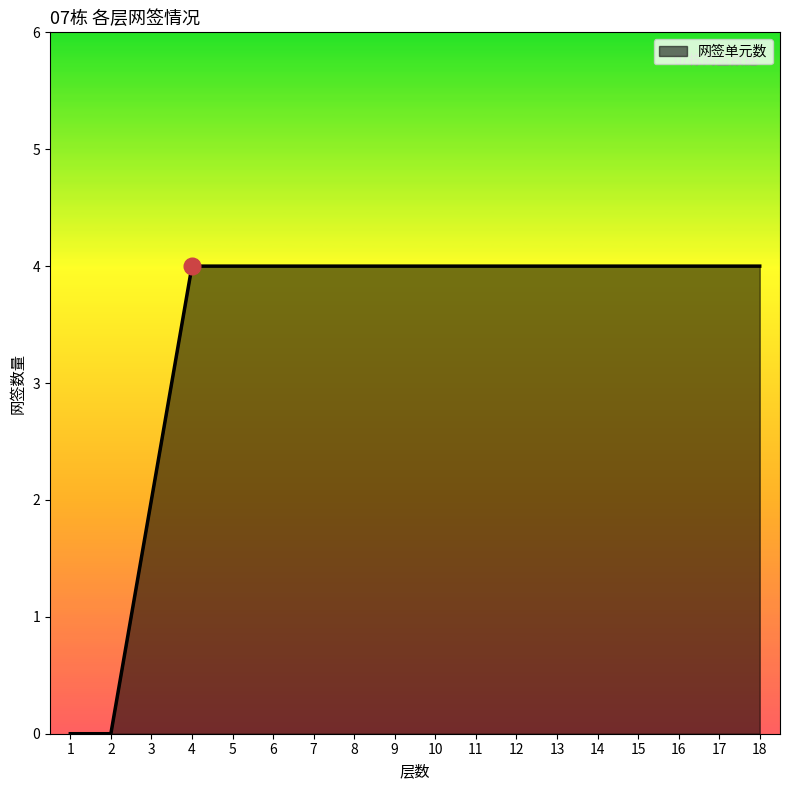

Reading left to right, transcribe all the data shown in this chart.

0	0	2	4	4	4	4	4	4	4	4	4	4	4	4	4	4	4